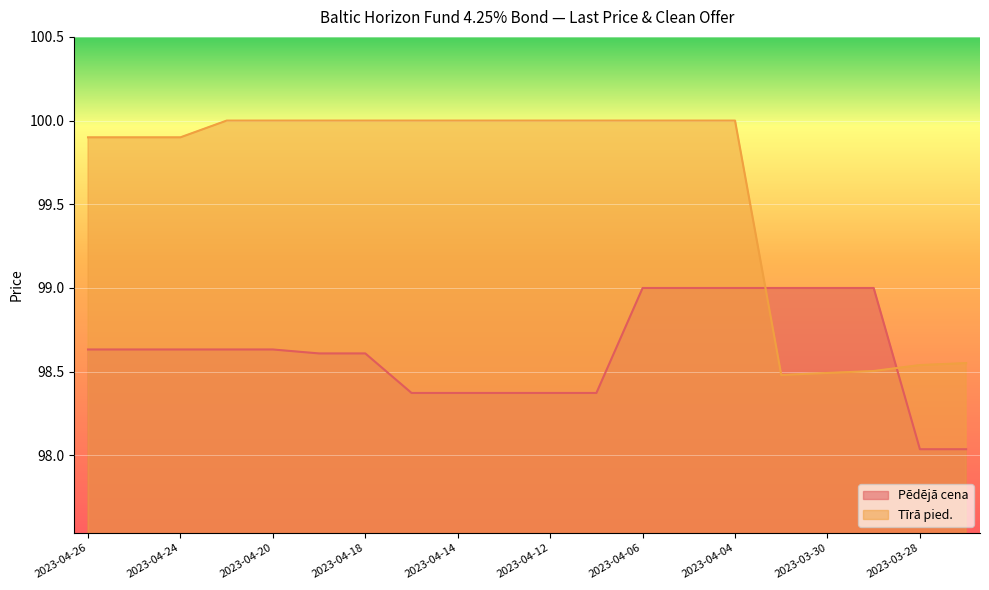

What is the highest value of the Tīrā pied. series?

100.0